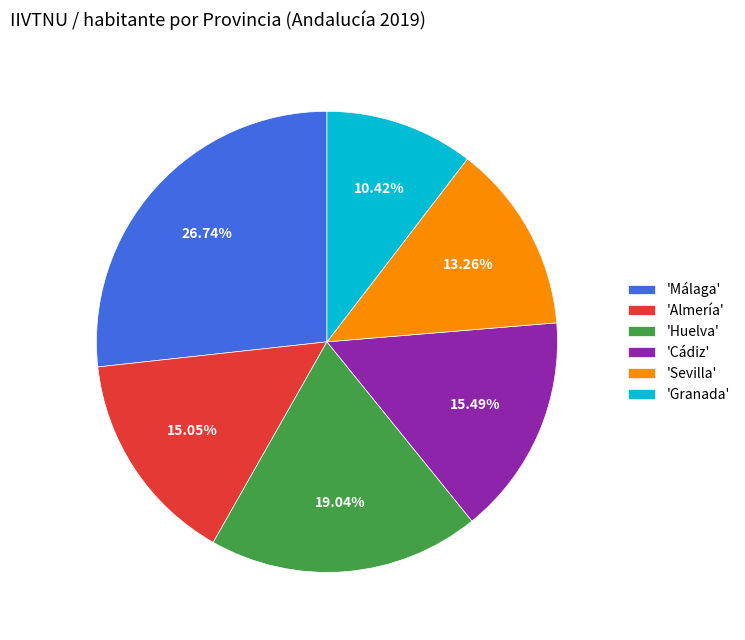

How many slices are in this pie chart?

6